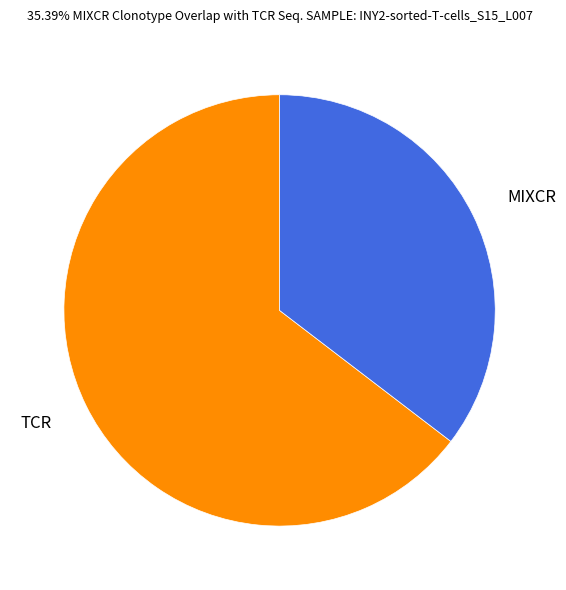

How many segments does this pie chart have?

2